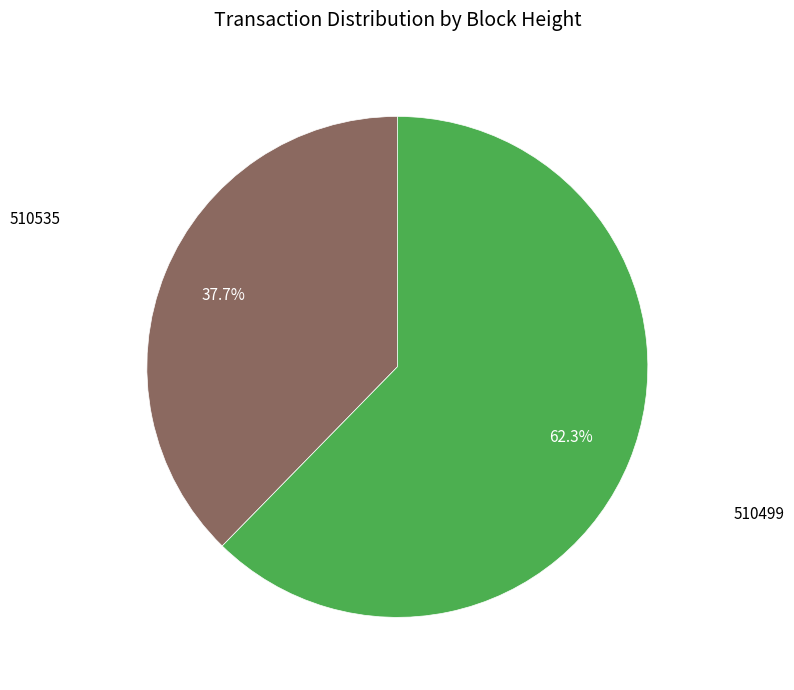

To the nearest percent, what is the average slice percentage?

50%